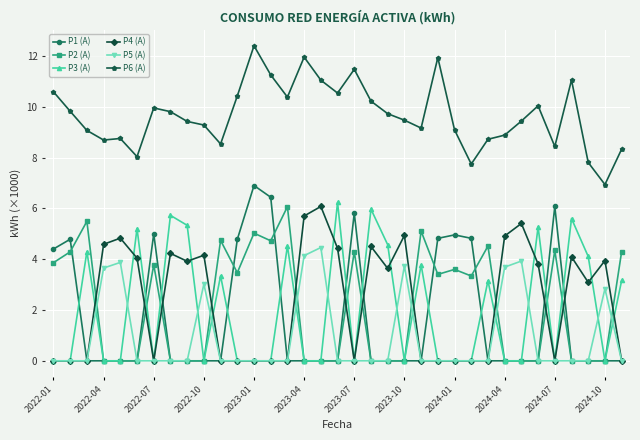

True or false: P6 (A) has more than 0 points higher than both neighbors.

True